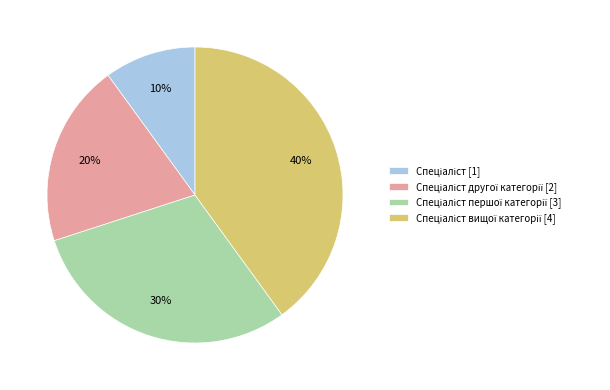

Is there any slice that represents more than half of the pie?

No